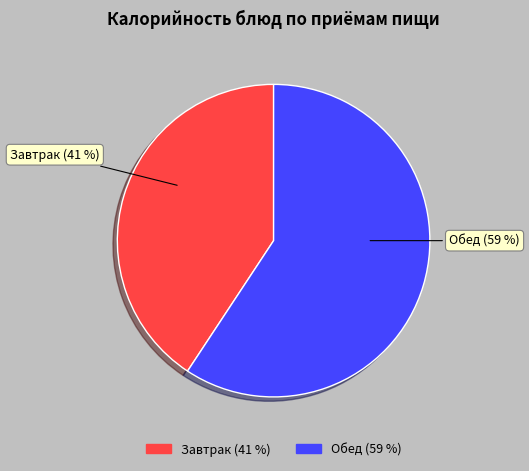

Does any single category account for the majority?

Yes